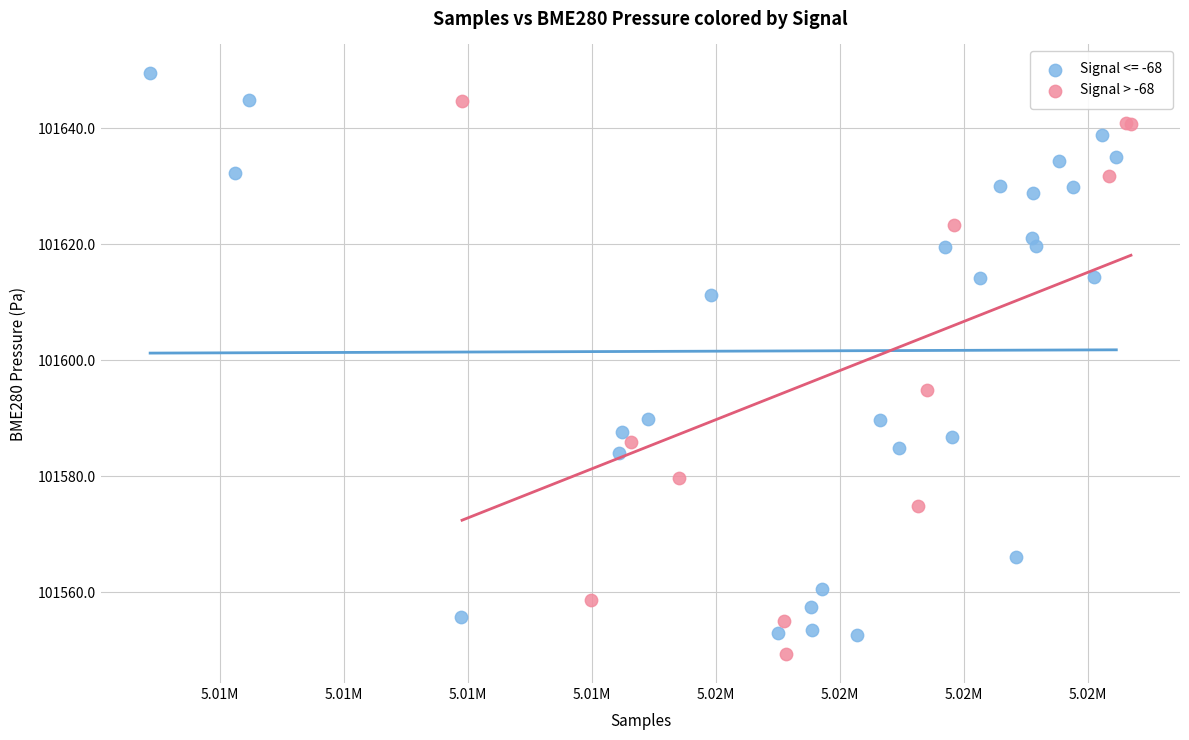

Which series reaches the maximum Y coordinate?

Signal <= -68